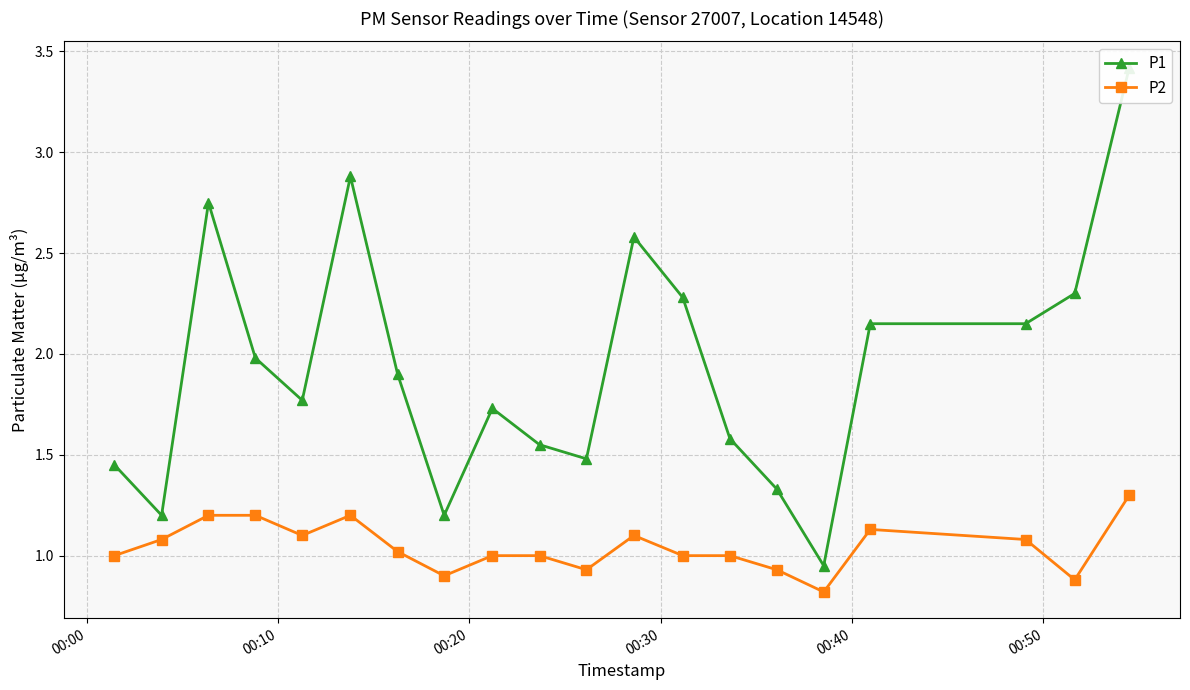

True or false: P2 has more than 1 interior local peaks.

True